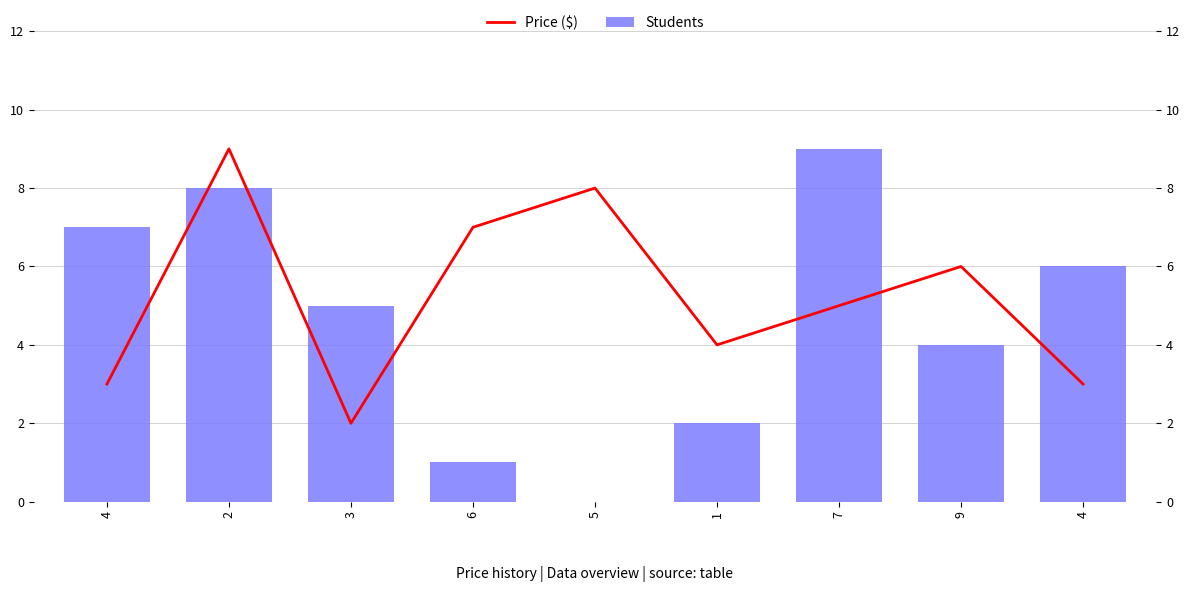

Which category has the lowest value across all series?

5